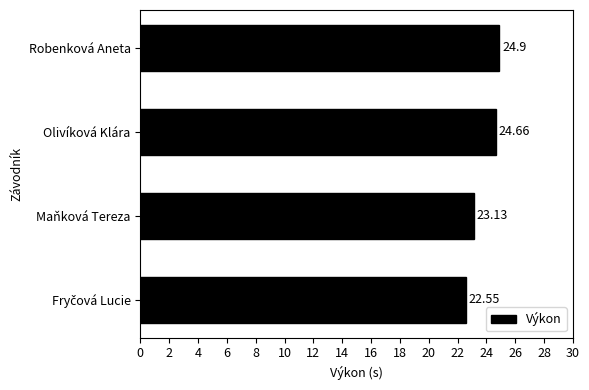

At which label is the value closest to 23?

Maňková Tereza